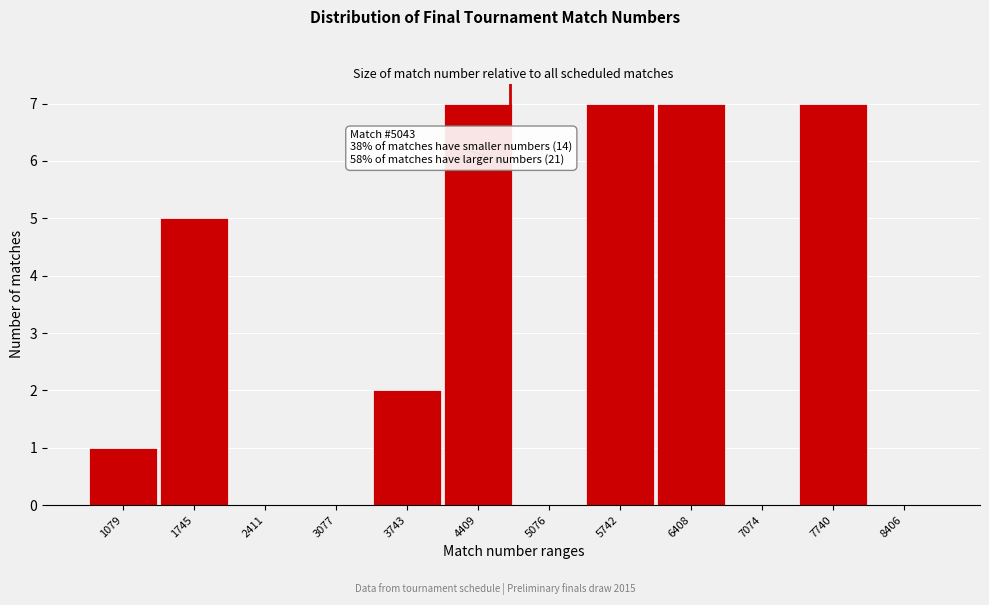

Reading left to right, list all the values displayed in this chart.

1079=1	1745=5	2411=0	3077=0	3743=2	4409=7	5076=0	5742=7	6408=7	7074=0	7740=7	8406=0